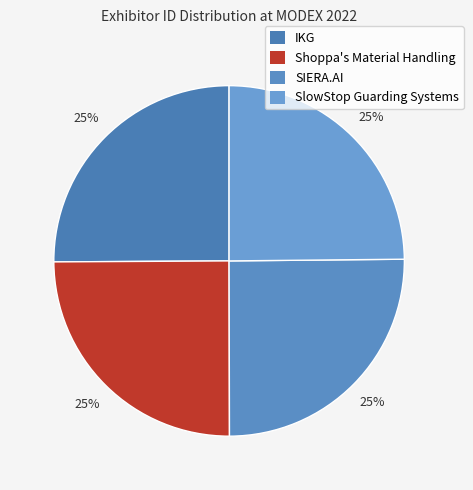

Is there any slice that represents more than half of the pie?

No